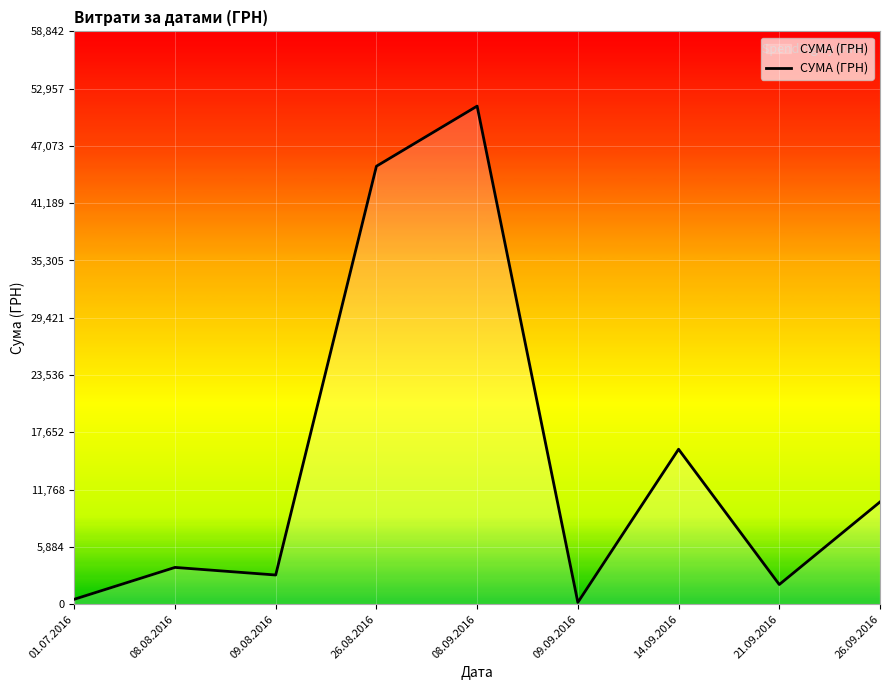

Which has a higher value, 26.09.2016 or 09.09.2016?

26.09.2016